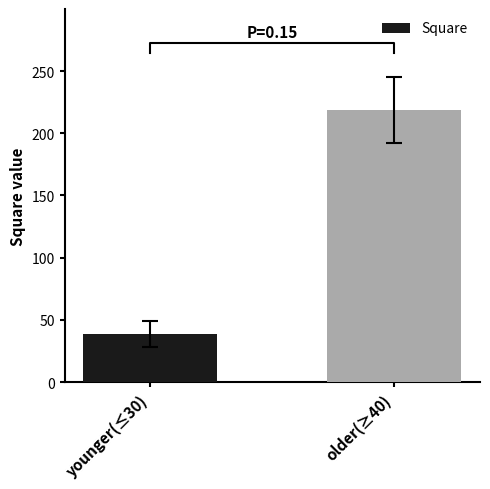

Approximately how many times larger is the value at younger(≤30) compared to older(≥40)?

0.2